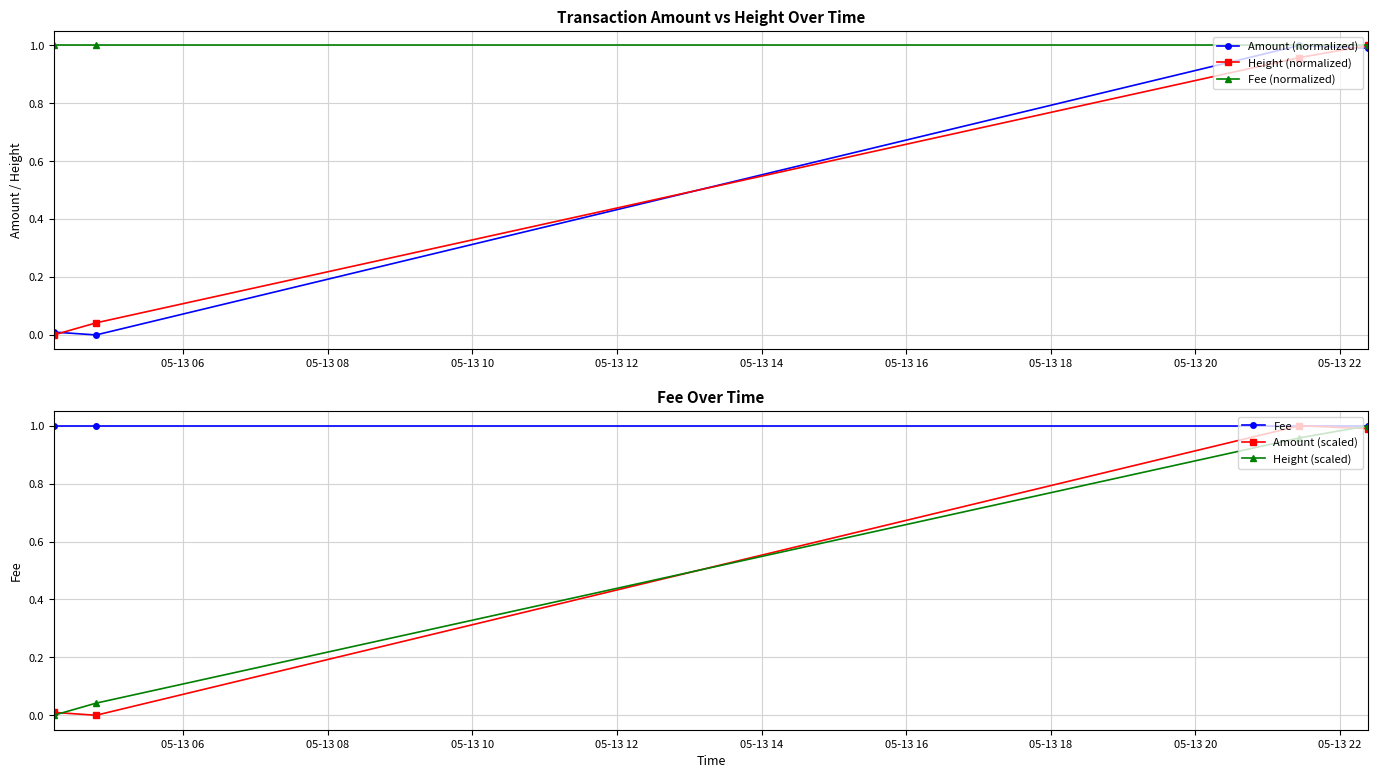

True or false: Fee has more than 1 interior local peaks.

False